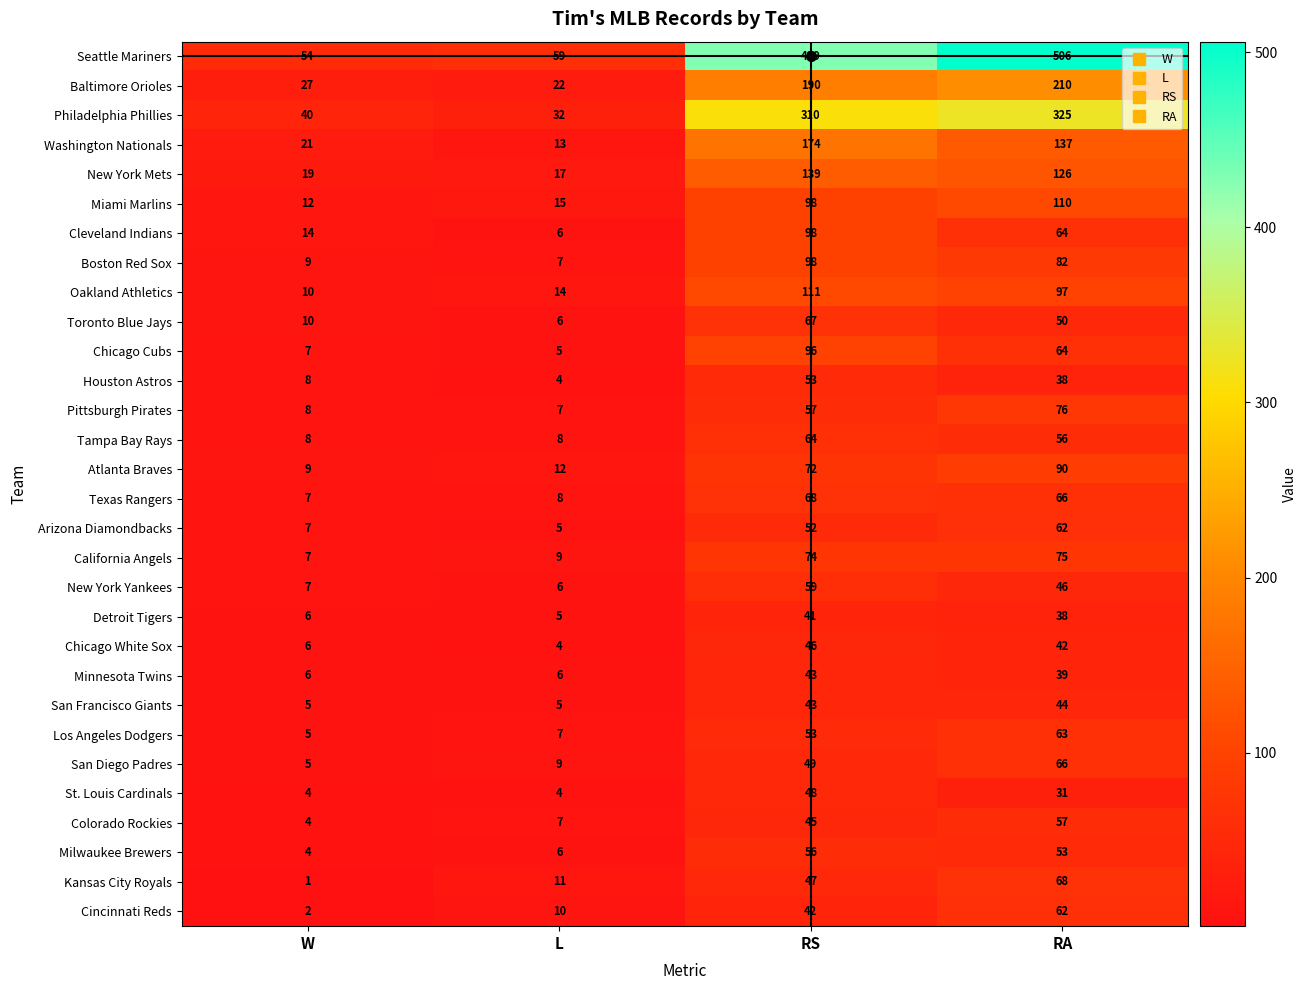

At which label is New York Mets closest to 78?

RA